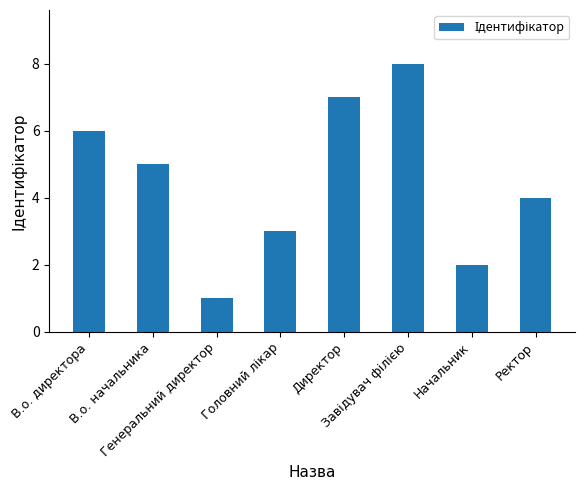

What is the greatest value displayed?

8